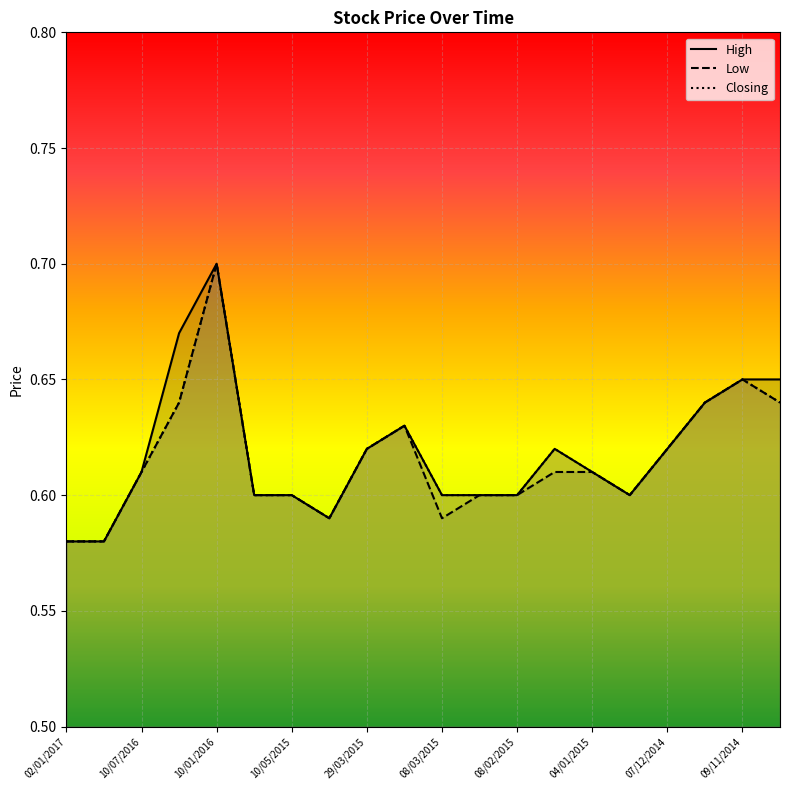

True or false: Closing and Low cross at least once.

False